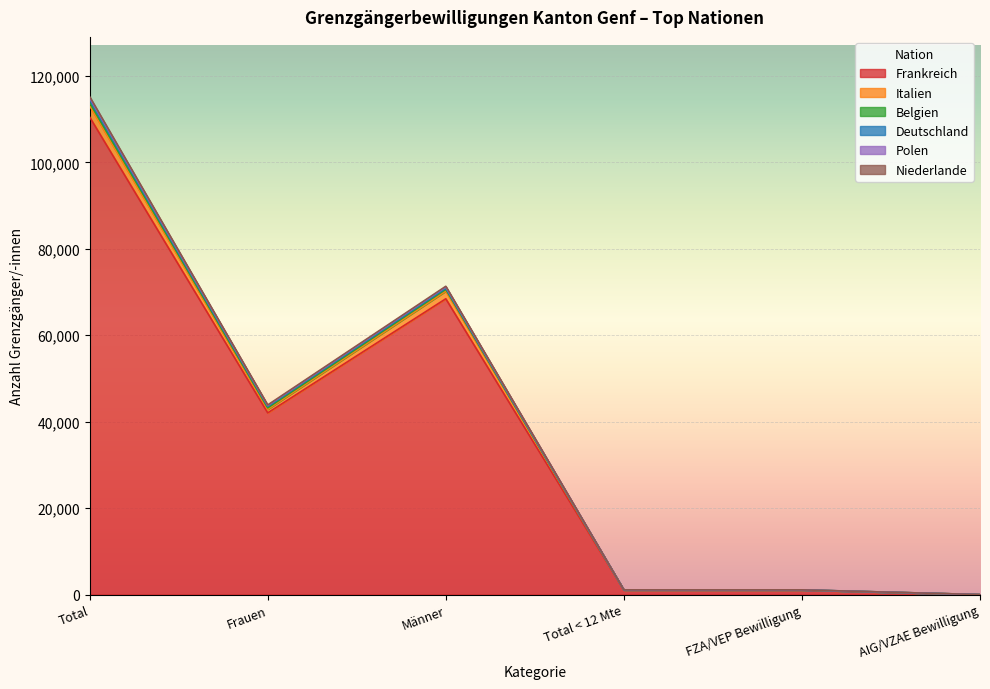

What position from the left is Total?

1